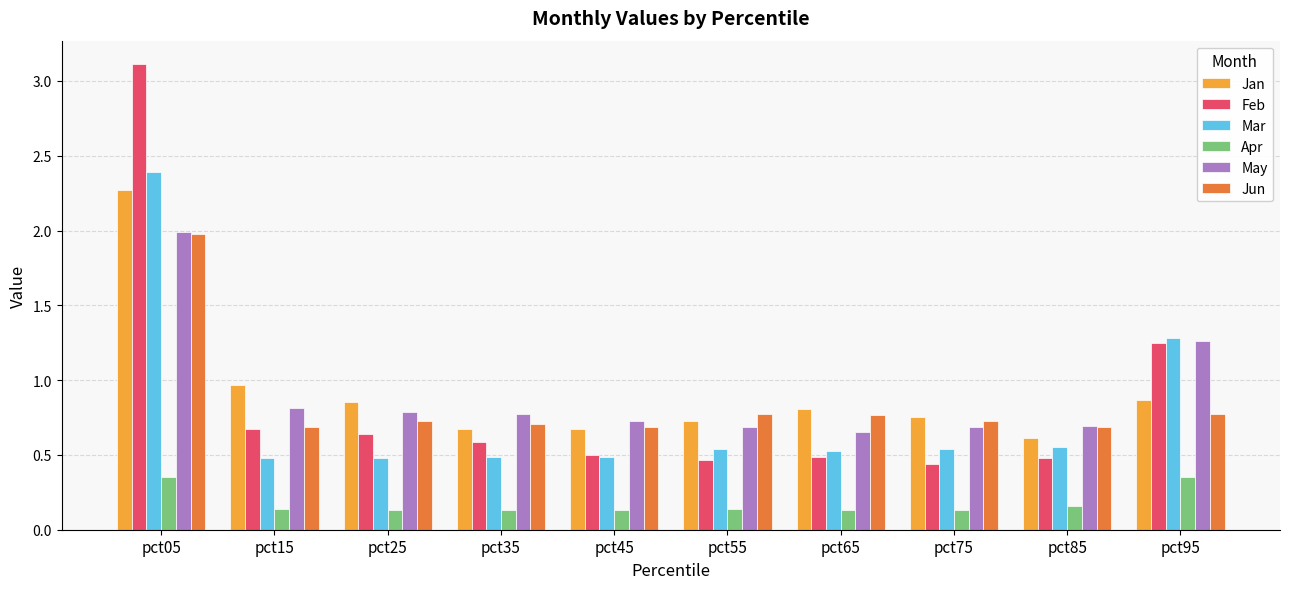

Does the chart contain any negative values?

No